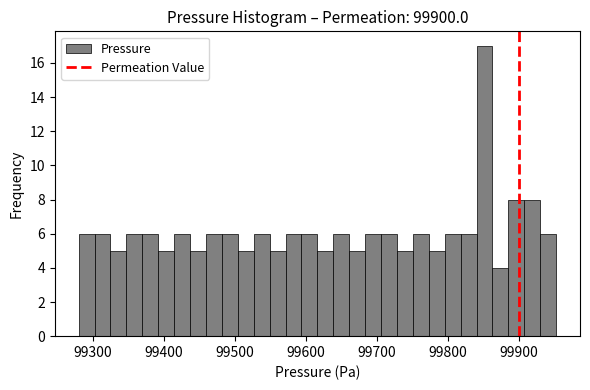

Read against the x-axis, roughly where is the centre of the tallest bar?

99850